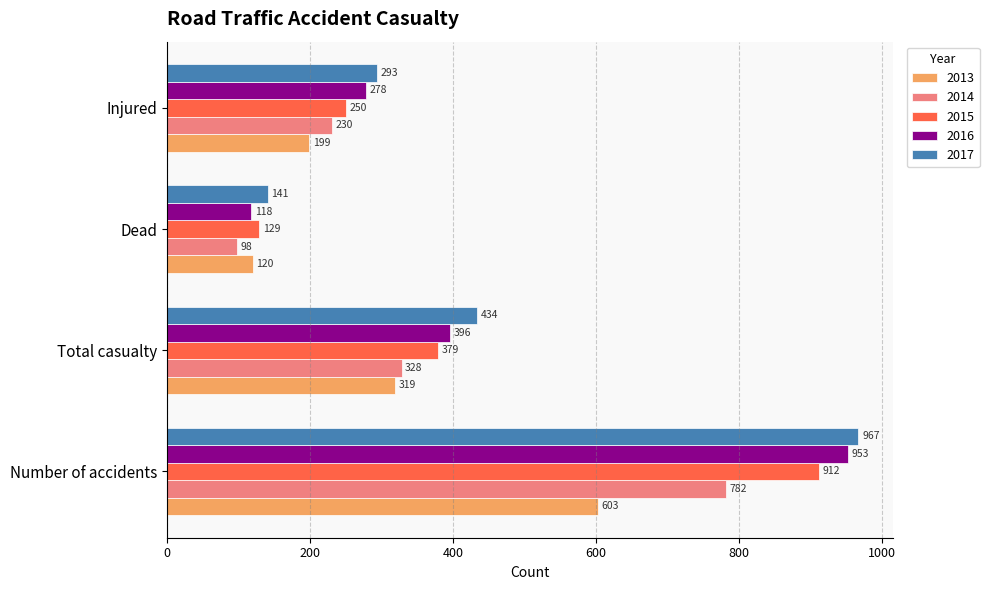

At which label is 2016 closest to 535?

Total casualty